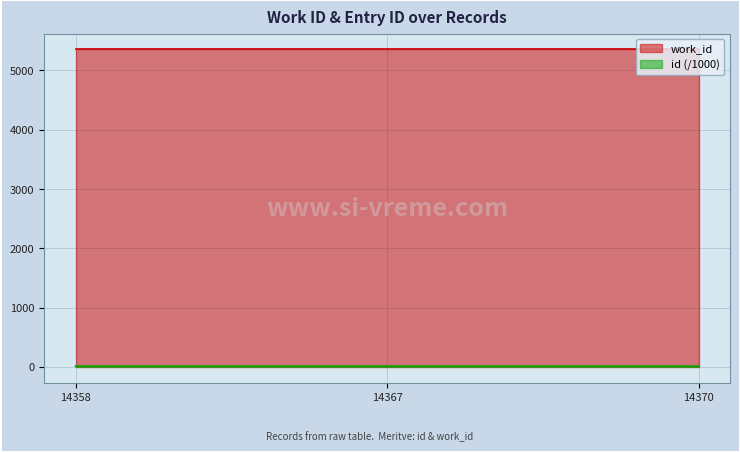

Between 14367 and 14370, which is larger?

14370